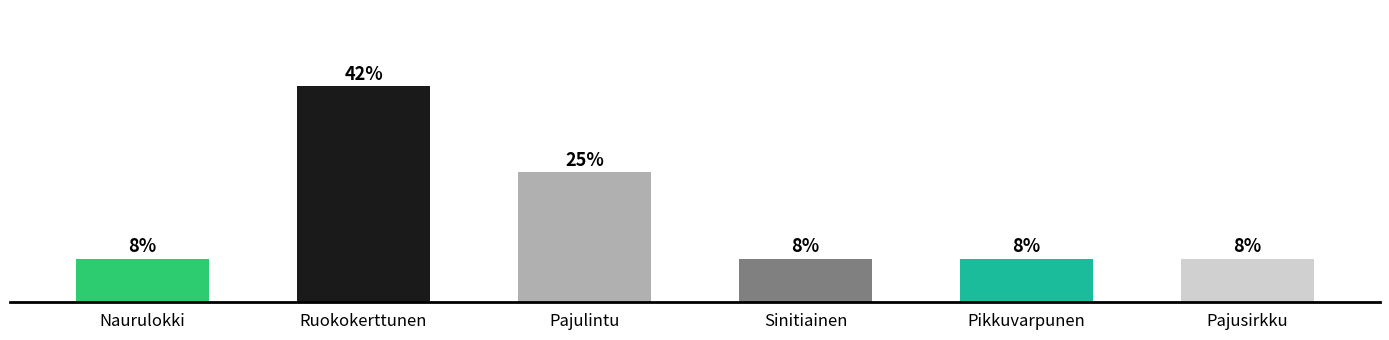

The chart shows a value of 1 at Naurulokki. True or false?

True